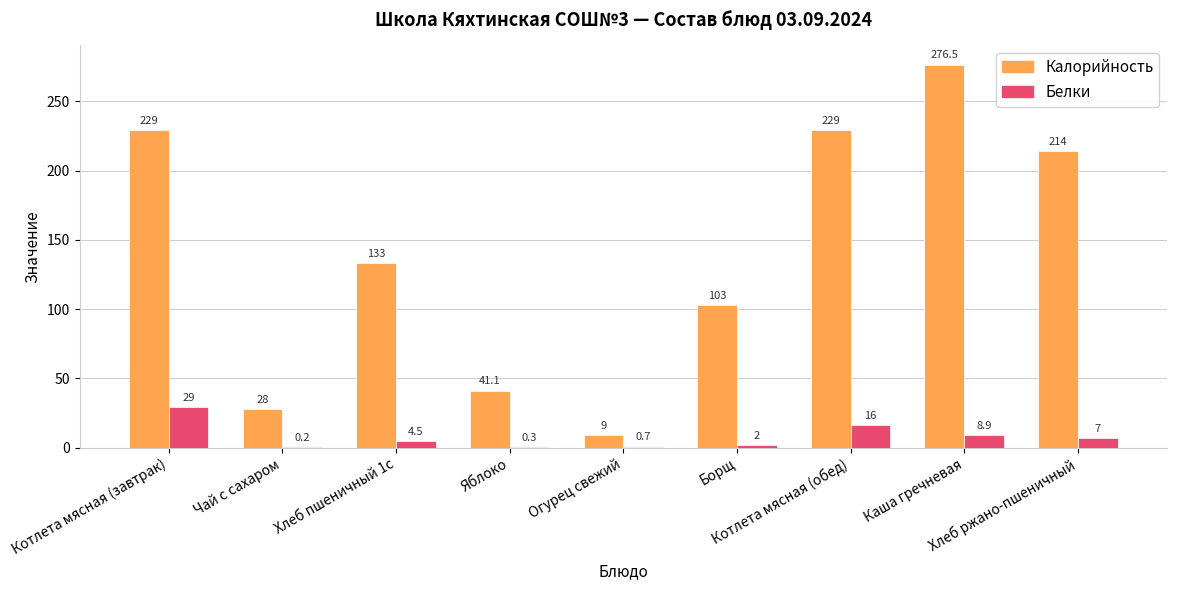

What is the highest value of the Белки series?

29.0